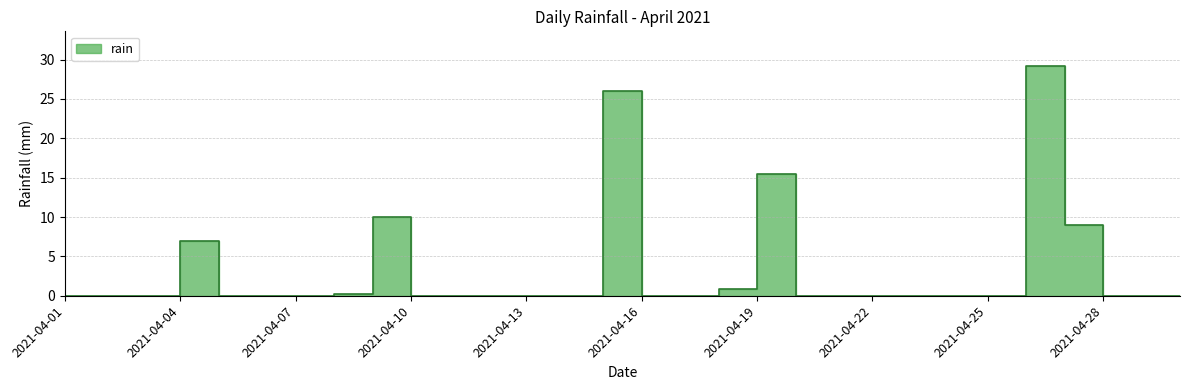

Reading right to left, transcribe all the data shown in this chart.

0.0	0.0	0.0	9.0	29.2	0.0	0.0	0.0	0.0	0.0	0.0	15.4	0.8	0.0	0.0	26.0	0.0	0.0	0.0	0.0	0.0	10.0	0.2	0.0	0.0	0.0	7.0	0.0	0.0	0.0